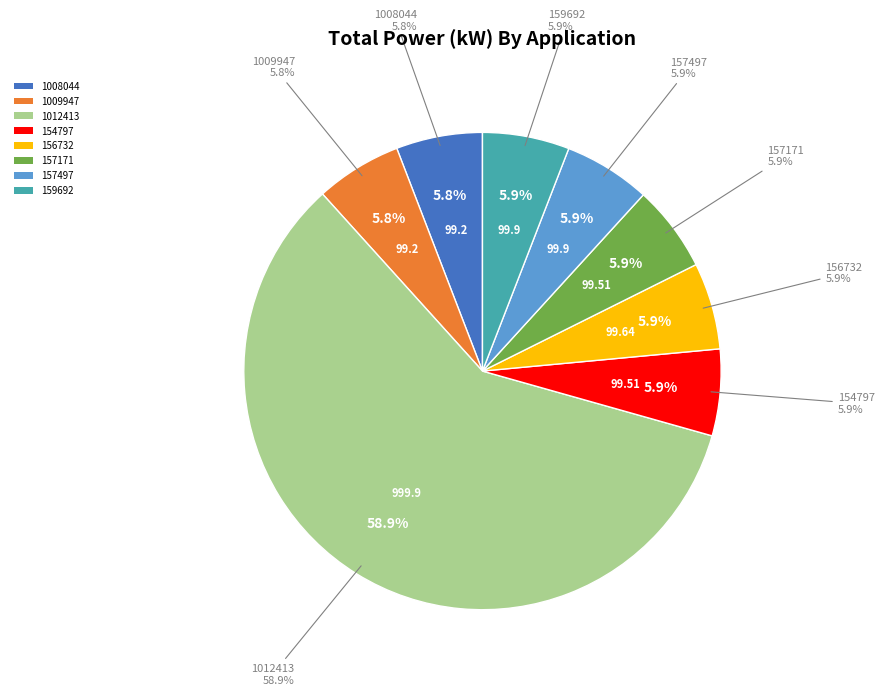

What percentage is the 1008044 slice, to the nearest percent?

6%